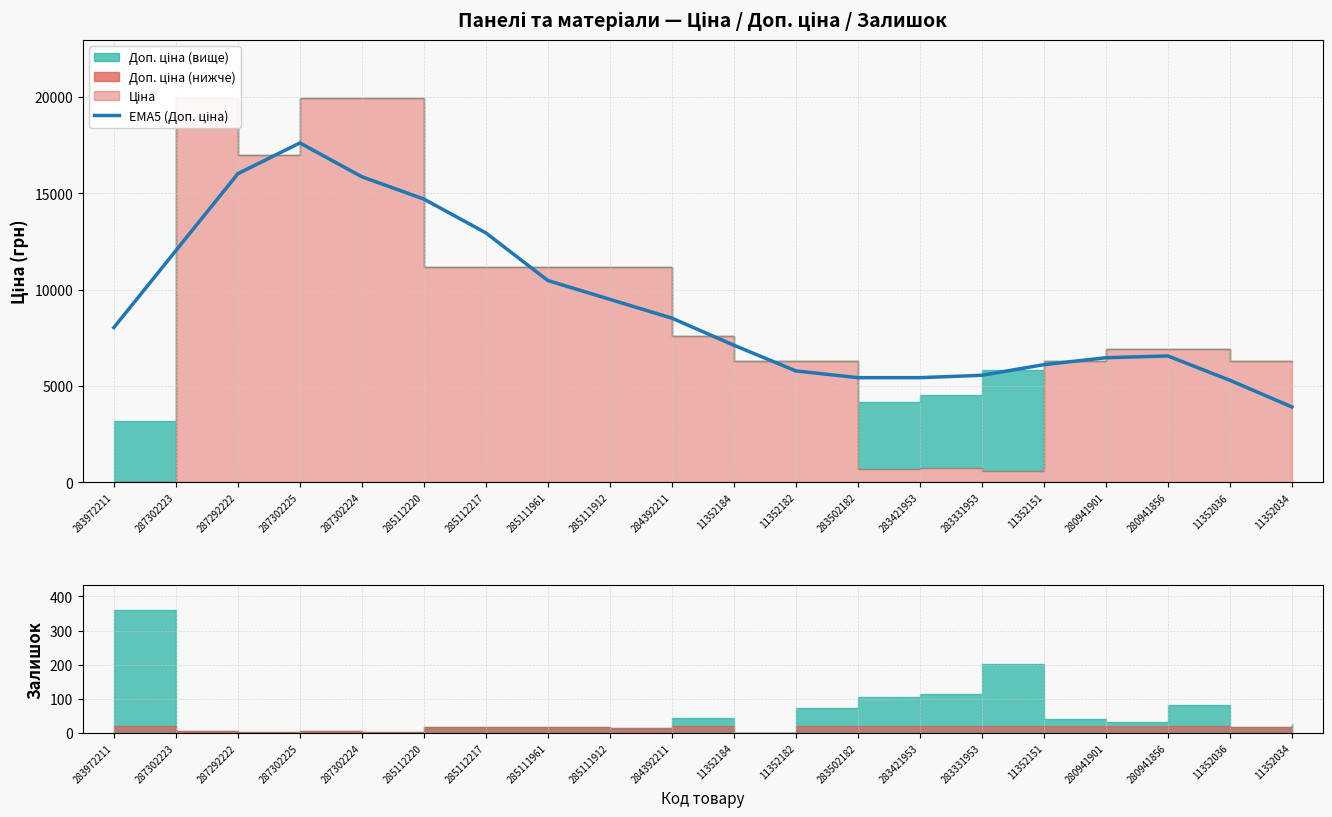

What is the label of the 15th point from the left?

283331953